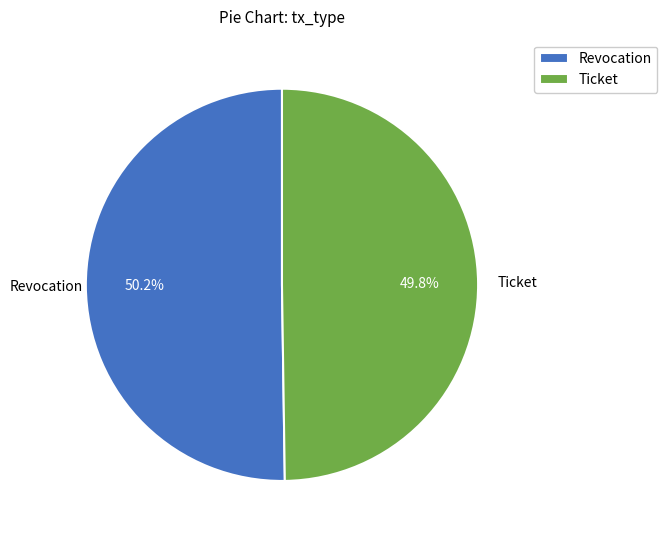

Count the number of slices in the pie.

2